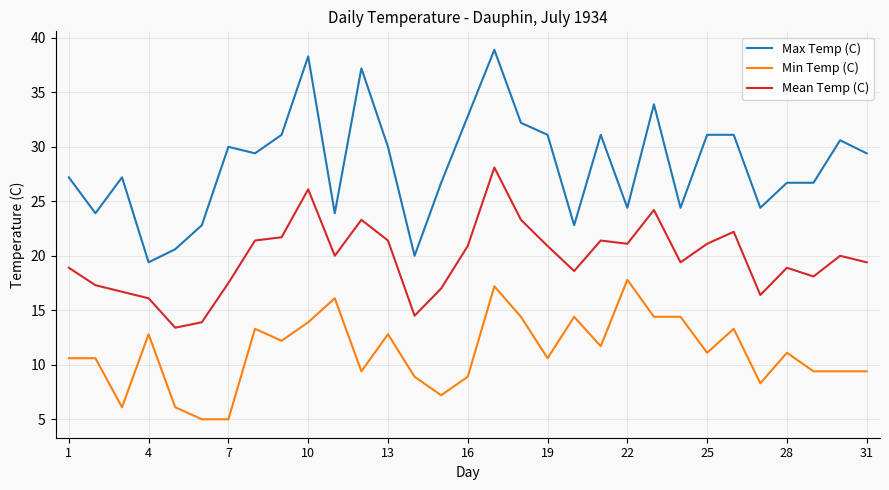

Count the number of categories in the chart.

31